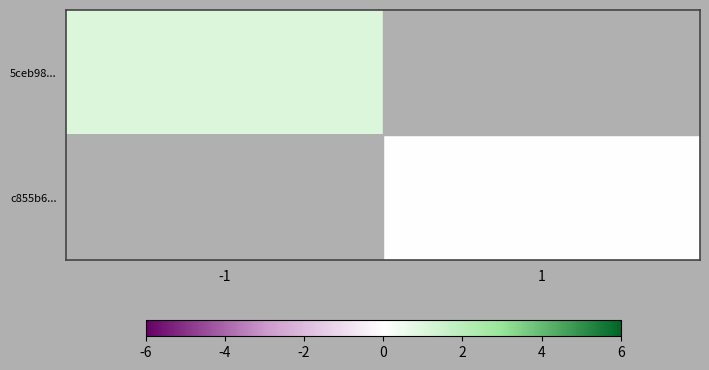

Rank the series by their average value, from highest to lowest.

5ceb98..., c855b6...